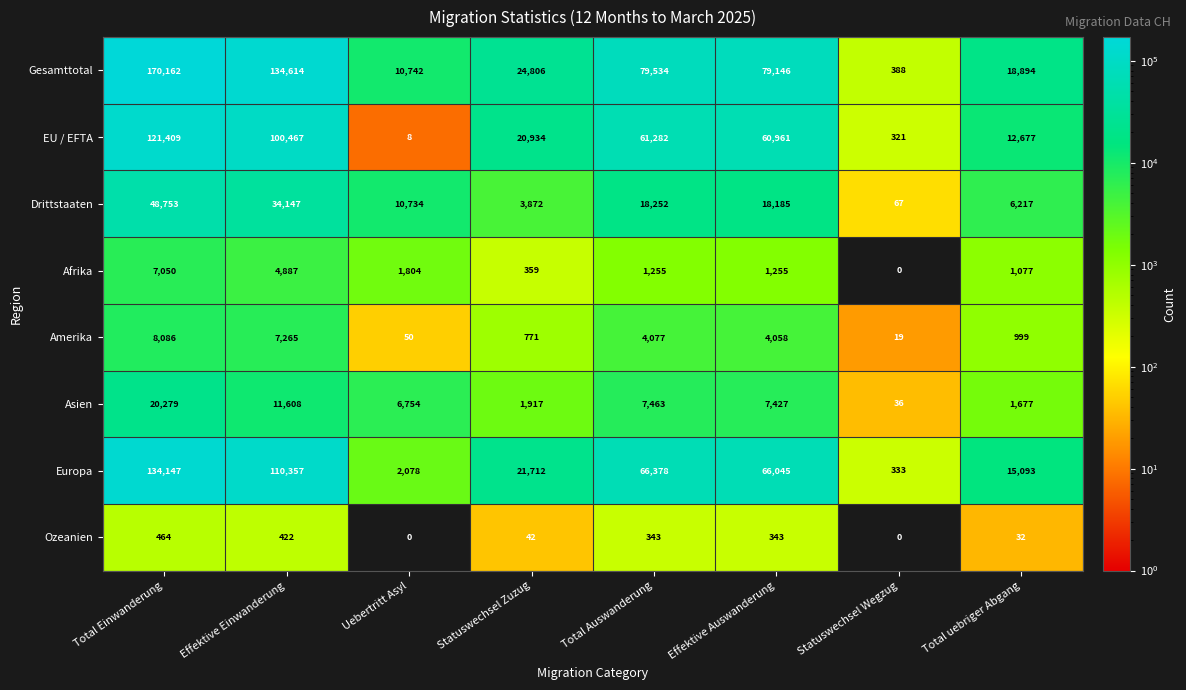

Which category has the highest value across all series?

Total Einwanderung